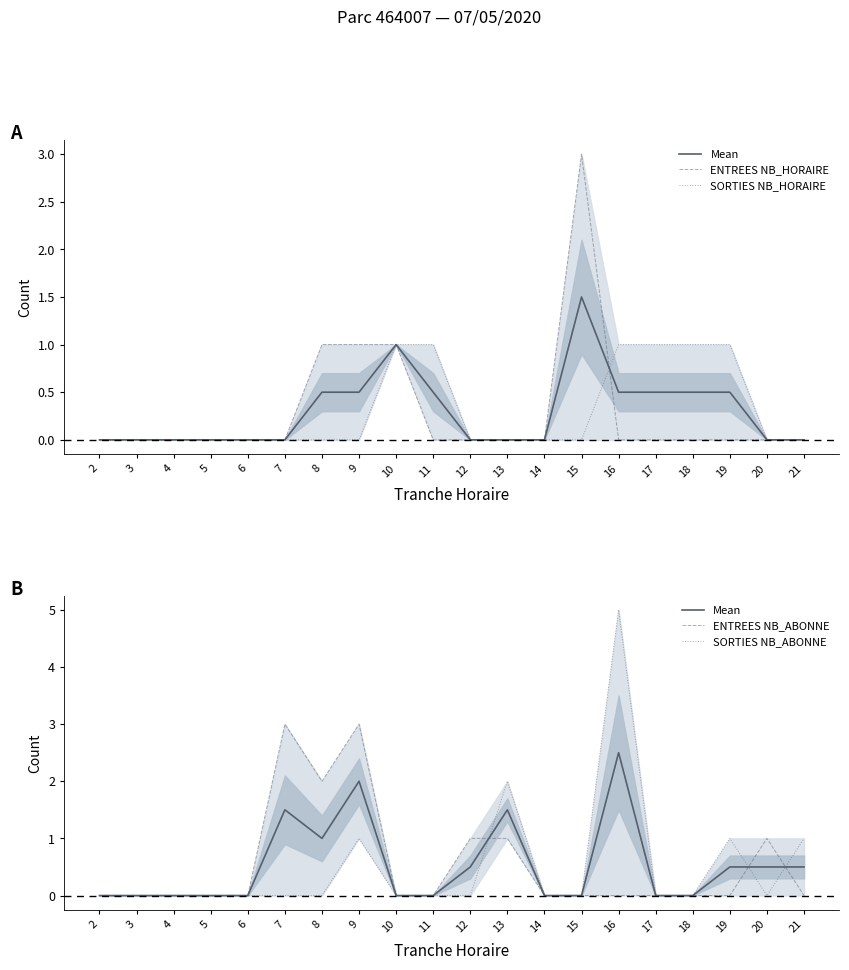

How many times do Mean and SORTIES NB_HORAIRE cross each other?

4